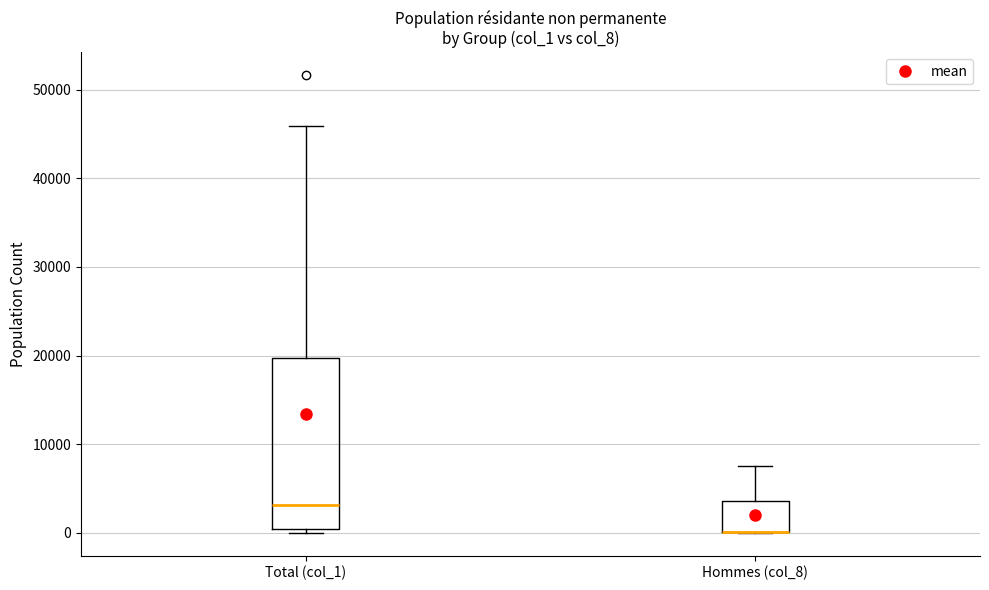

Which box is the tallest, from its lower edge to its upper edge?

Total (col_1)